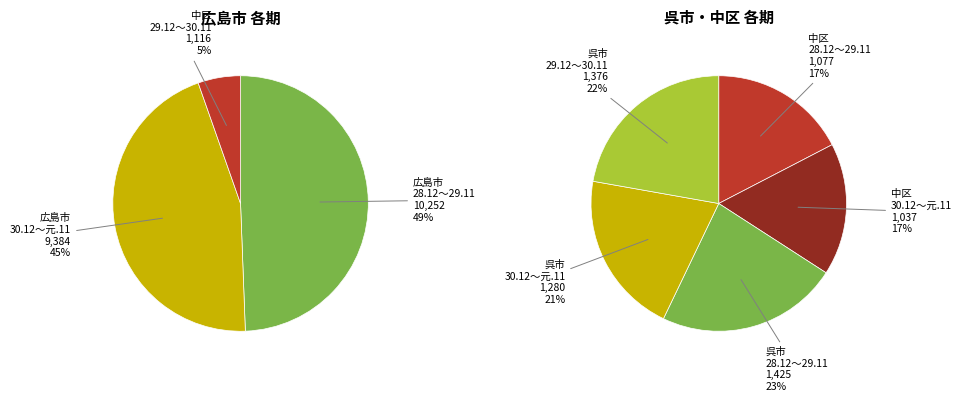

Is the sum of 呉市 (28.12～29.11) and 広島市 (30.12～元.11) greater than half?

No